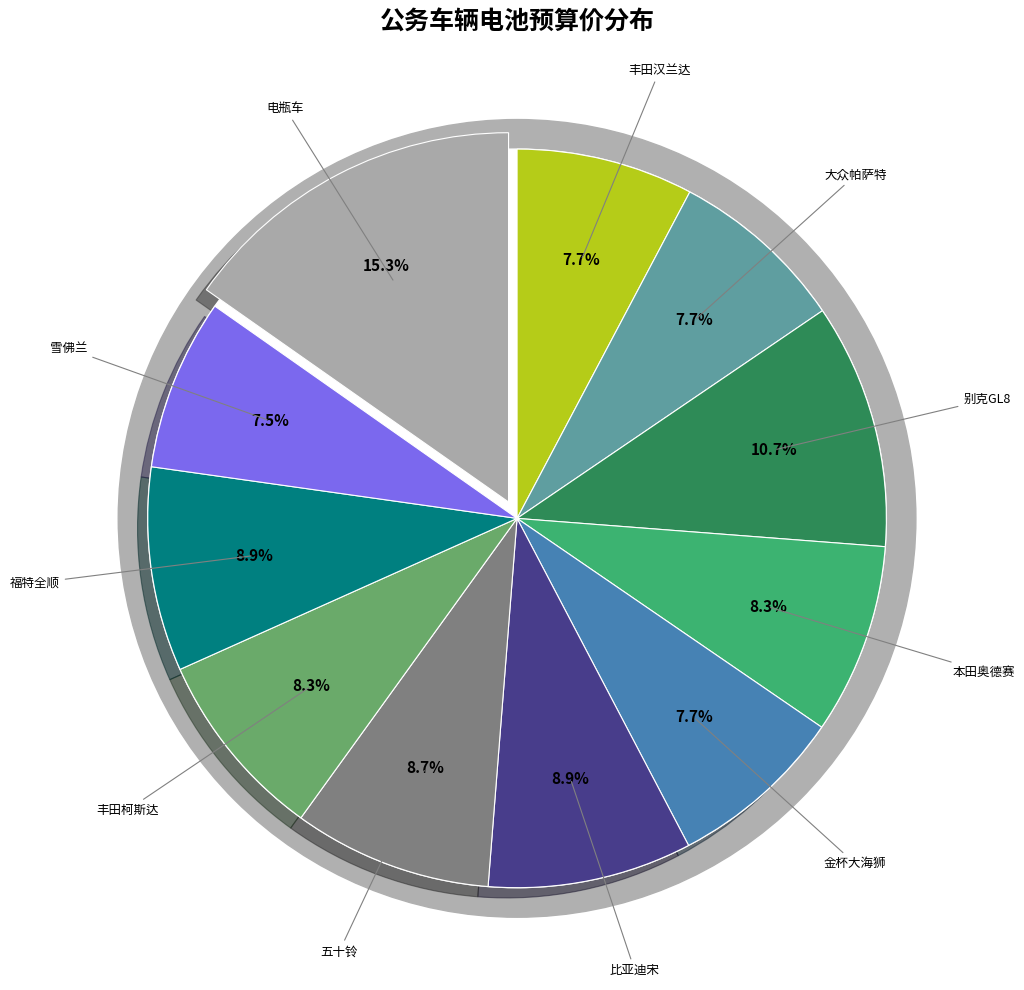

How many segments does this pie chart have?

11